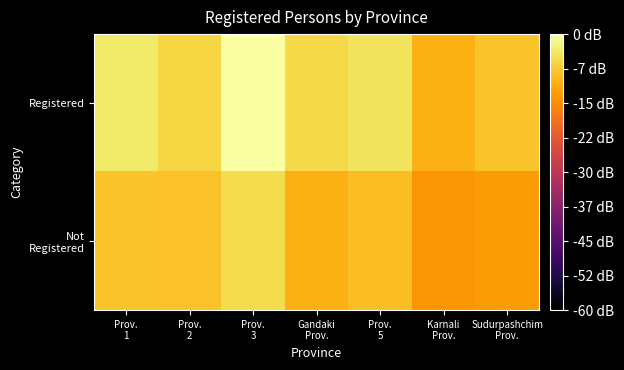

Which series has the largest total across all categories?

Registered